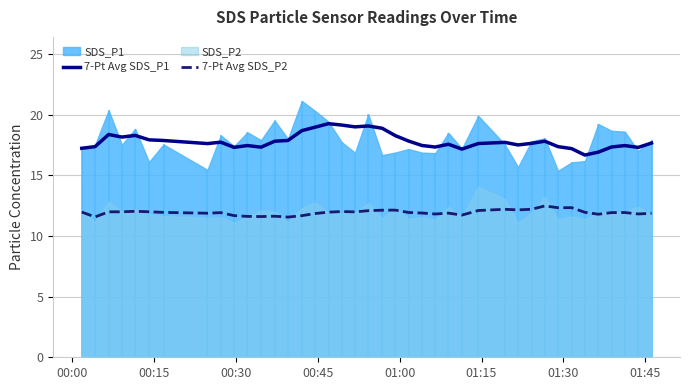

What is the maximum value for 7-Pt Avg SDS_P2?

12.5